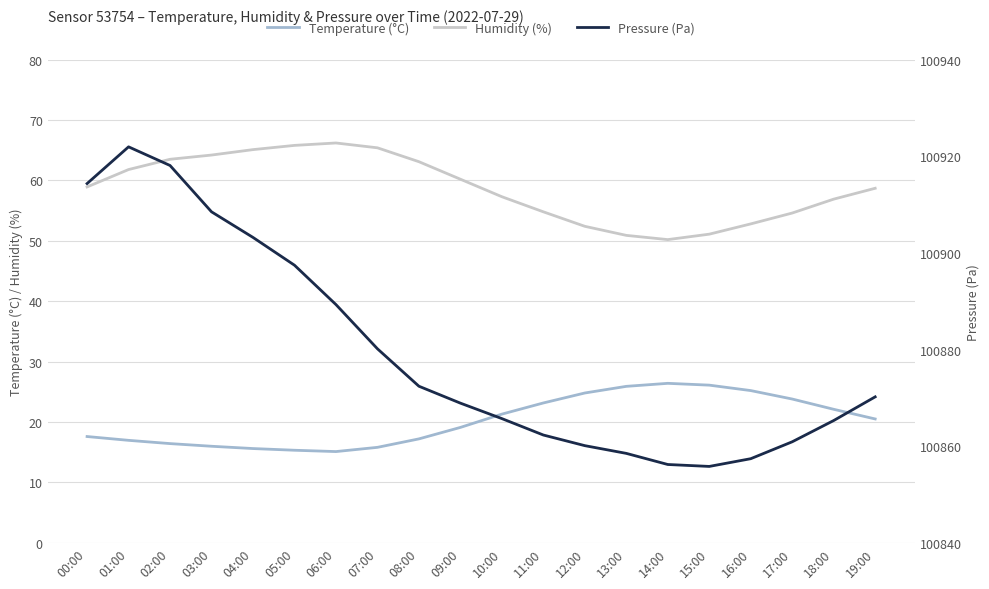

At how many categories does at least one series exceed 30256?

20